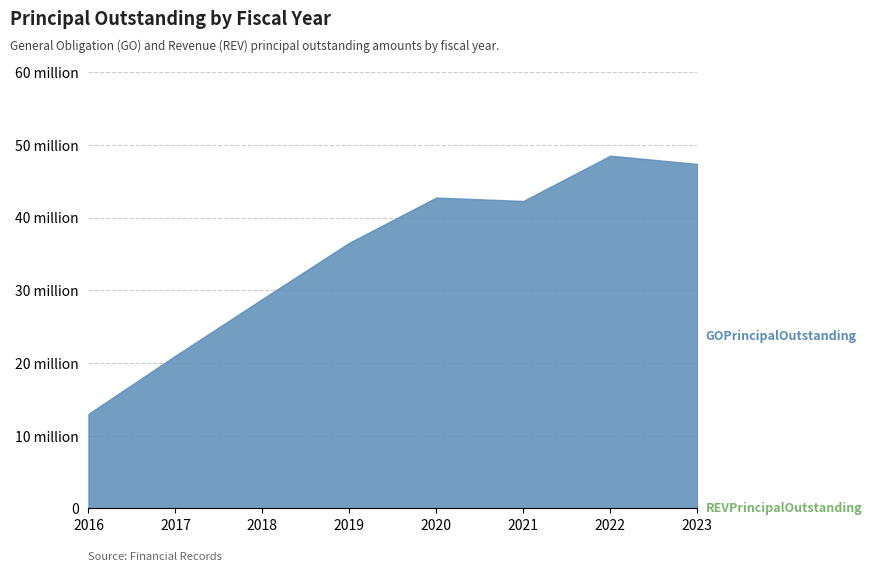

The value of REVPrincipalOutstanding at 2016 is 0. True or false?

True